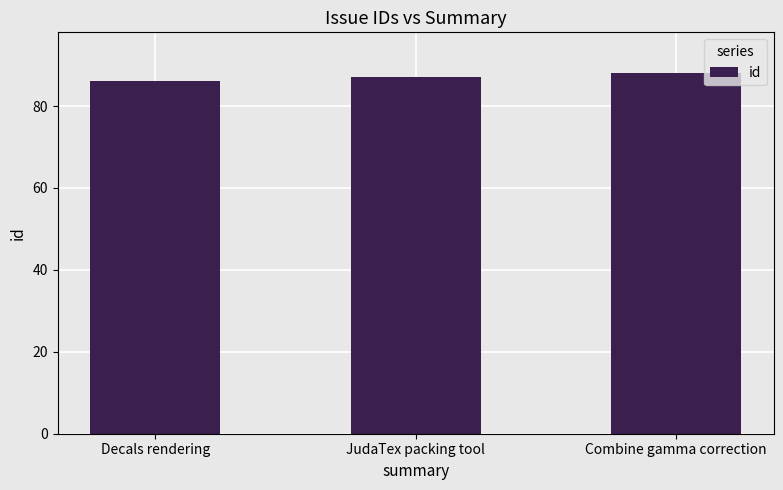

Reading right to left, what are all the values shown in this chart?

Combine gamma correction=88	JudaTex packing tool=87	Decals rendering=86